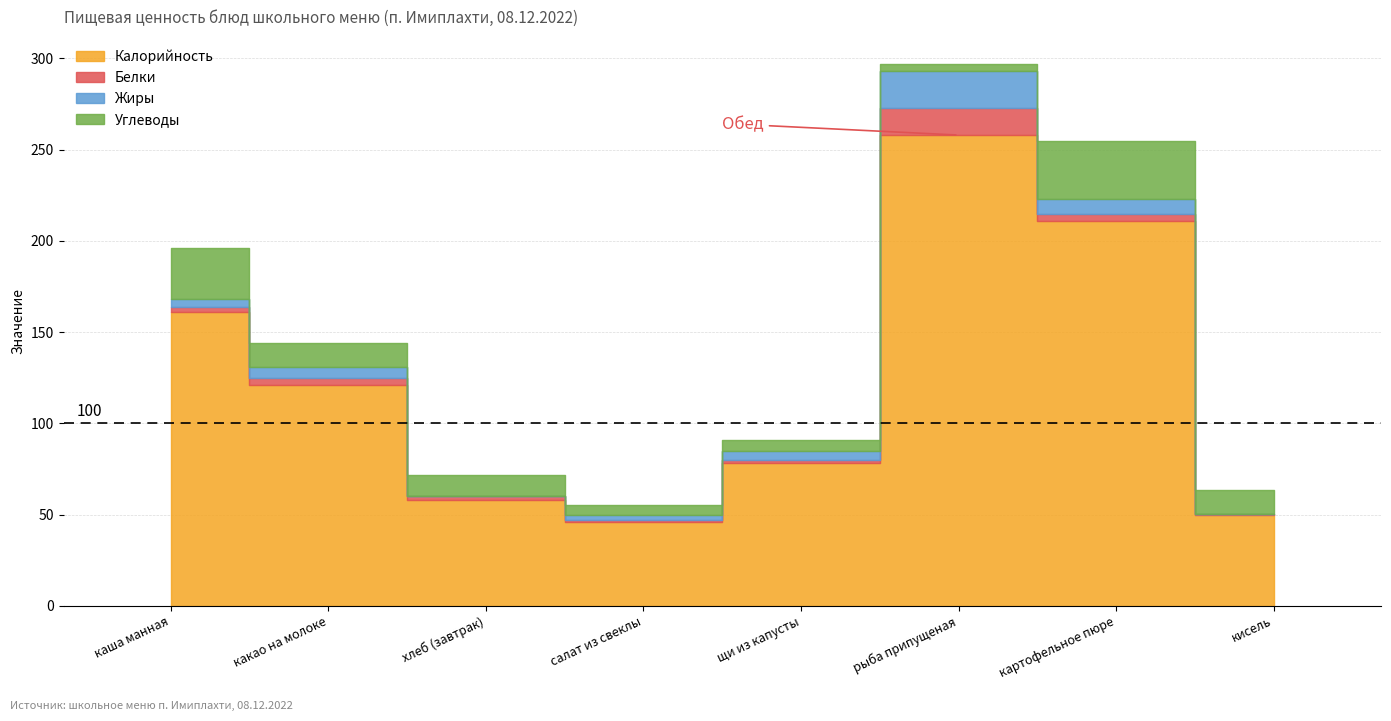

List the labels in order of Углеводы value, largest first.

картофельное пюре, каша манная, какао на молоке, кисель, хлеб (завтрак), щи из капусты, салат из свеклы, рыба припущеная